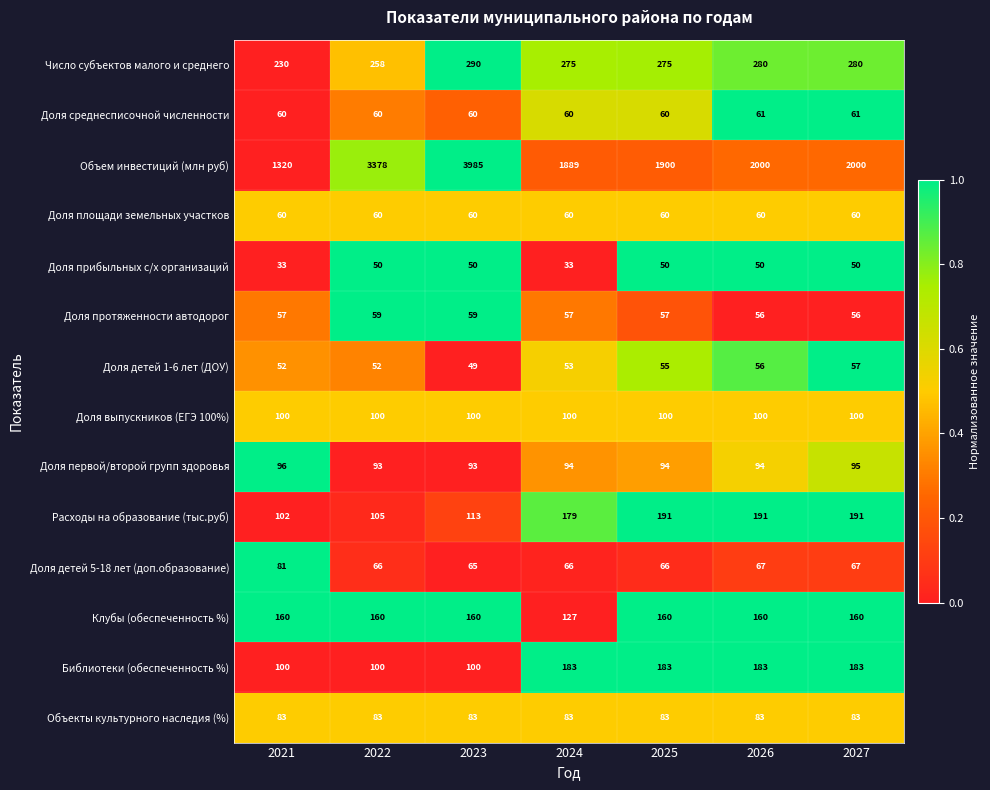

Count the Доля первой/второй групп здоровья values in the range 93 to 95.

6